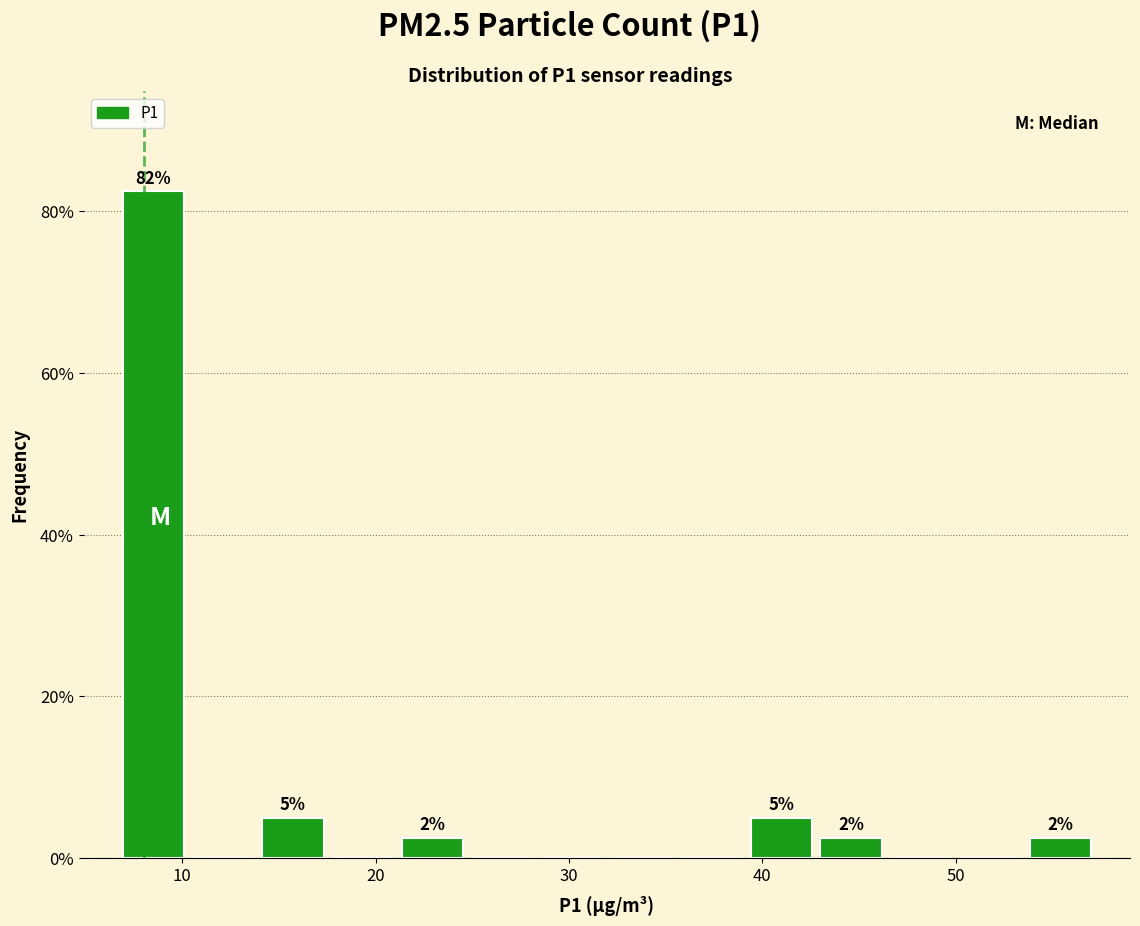

Around what value on the x-axis is the tallest bar? Give the approximate position of its centre, as read against the axis.

9